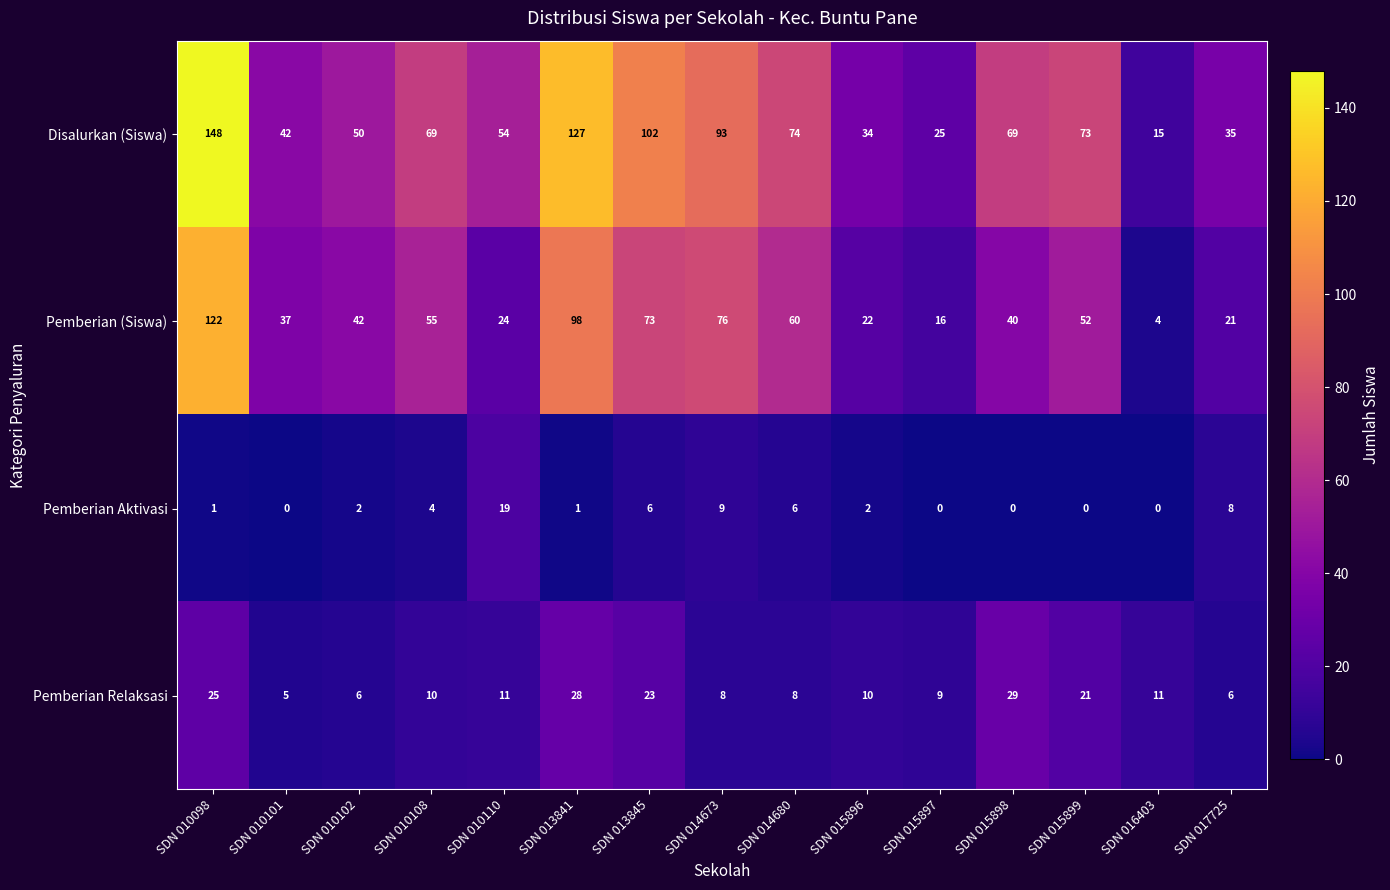

The value of Pemberian (Siswa) at SDN 014680 is 95. True or false?

False